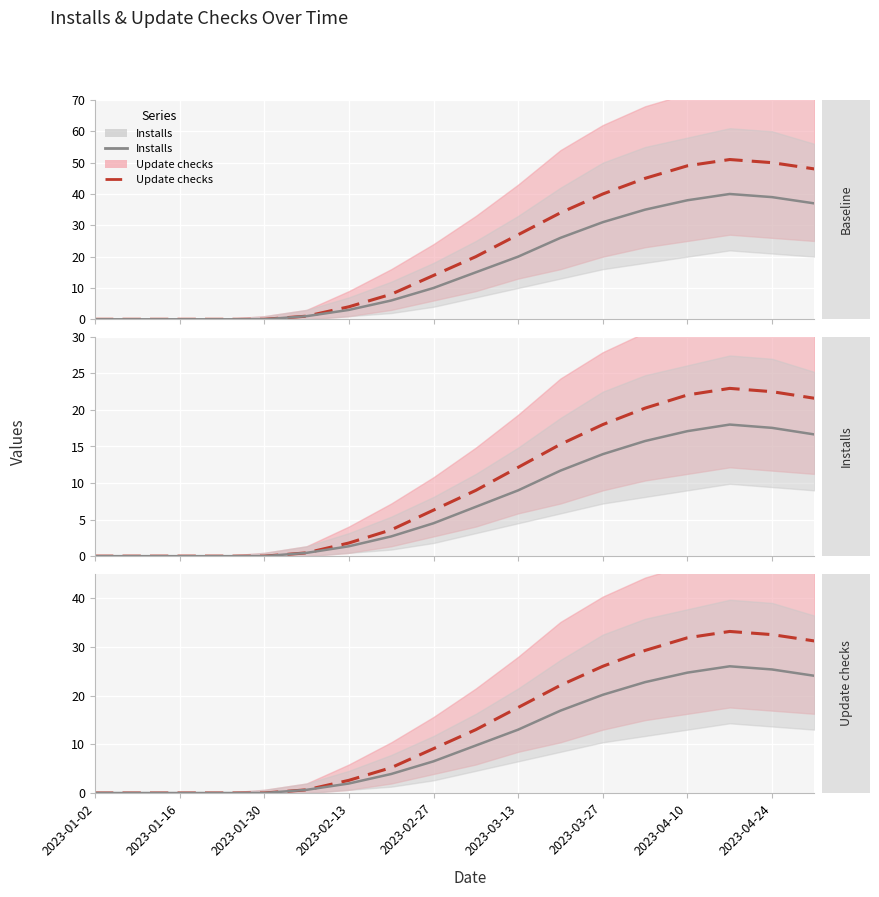

The value of Update checks at 2023-01-16 is 0.0. True or false?

True